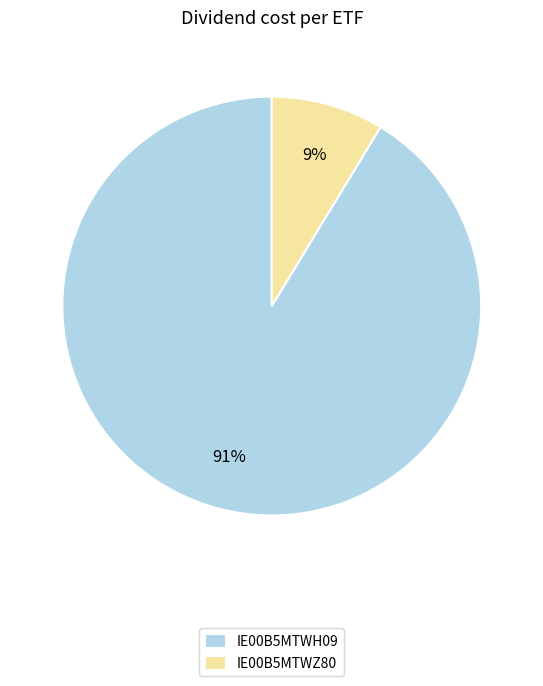

The IE00B5MTWZ80 slice represents 9% of the pie. True or false?

True